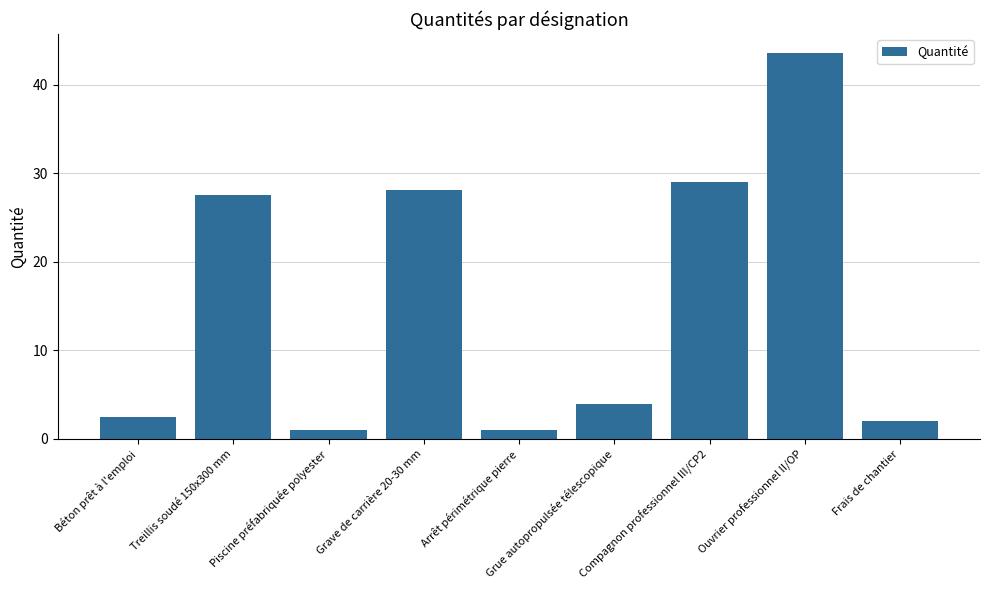

What is the label of the 8th bar from the left?

Ouvrier professionnel II/OP